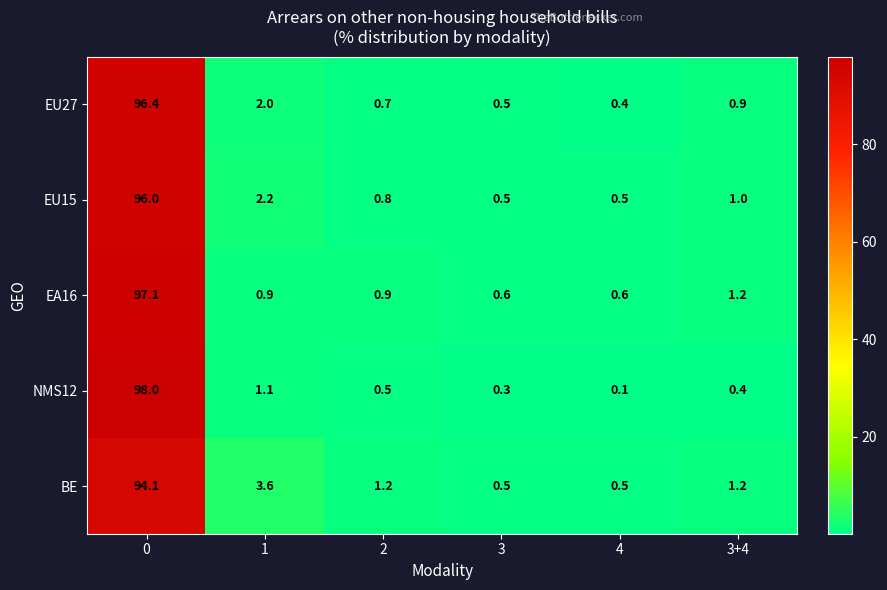

Between 0 and 2, which series saw the biggest shift?

NMS12